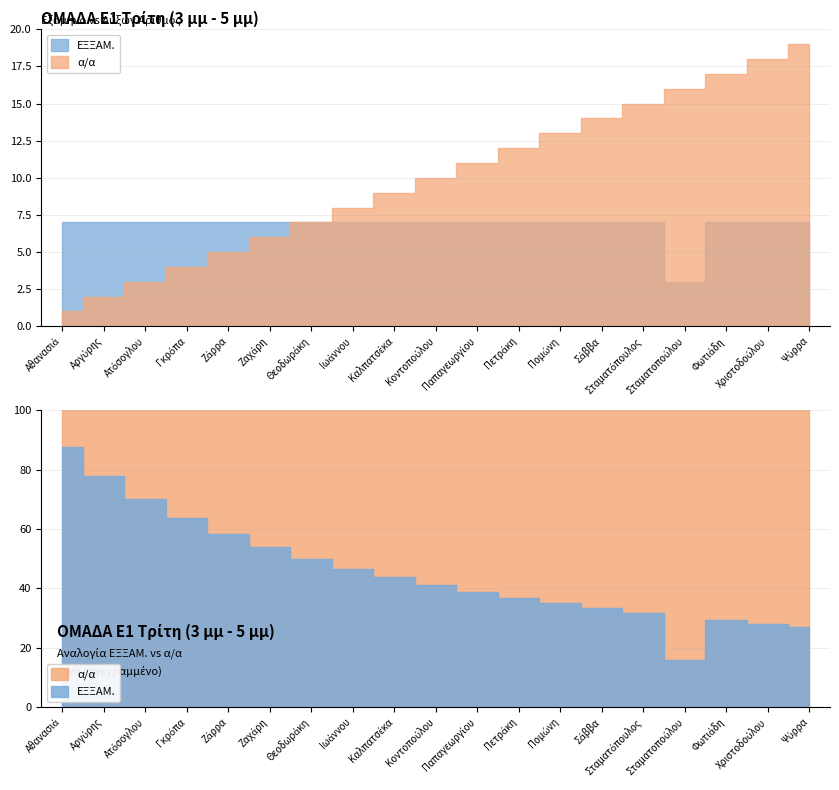

The α/α series shows 11 at Παπαγεωργίου. True or false?

True